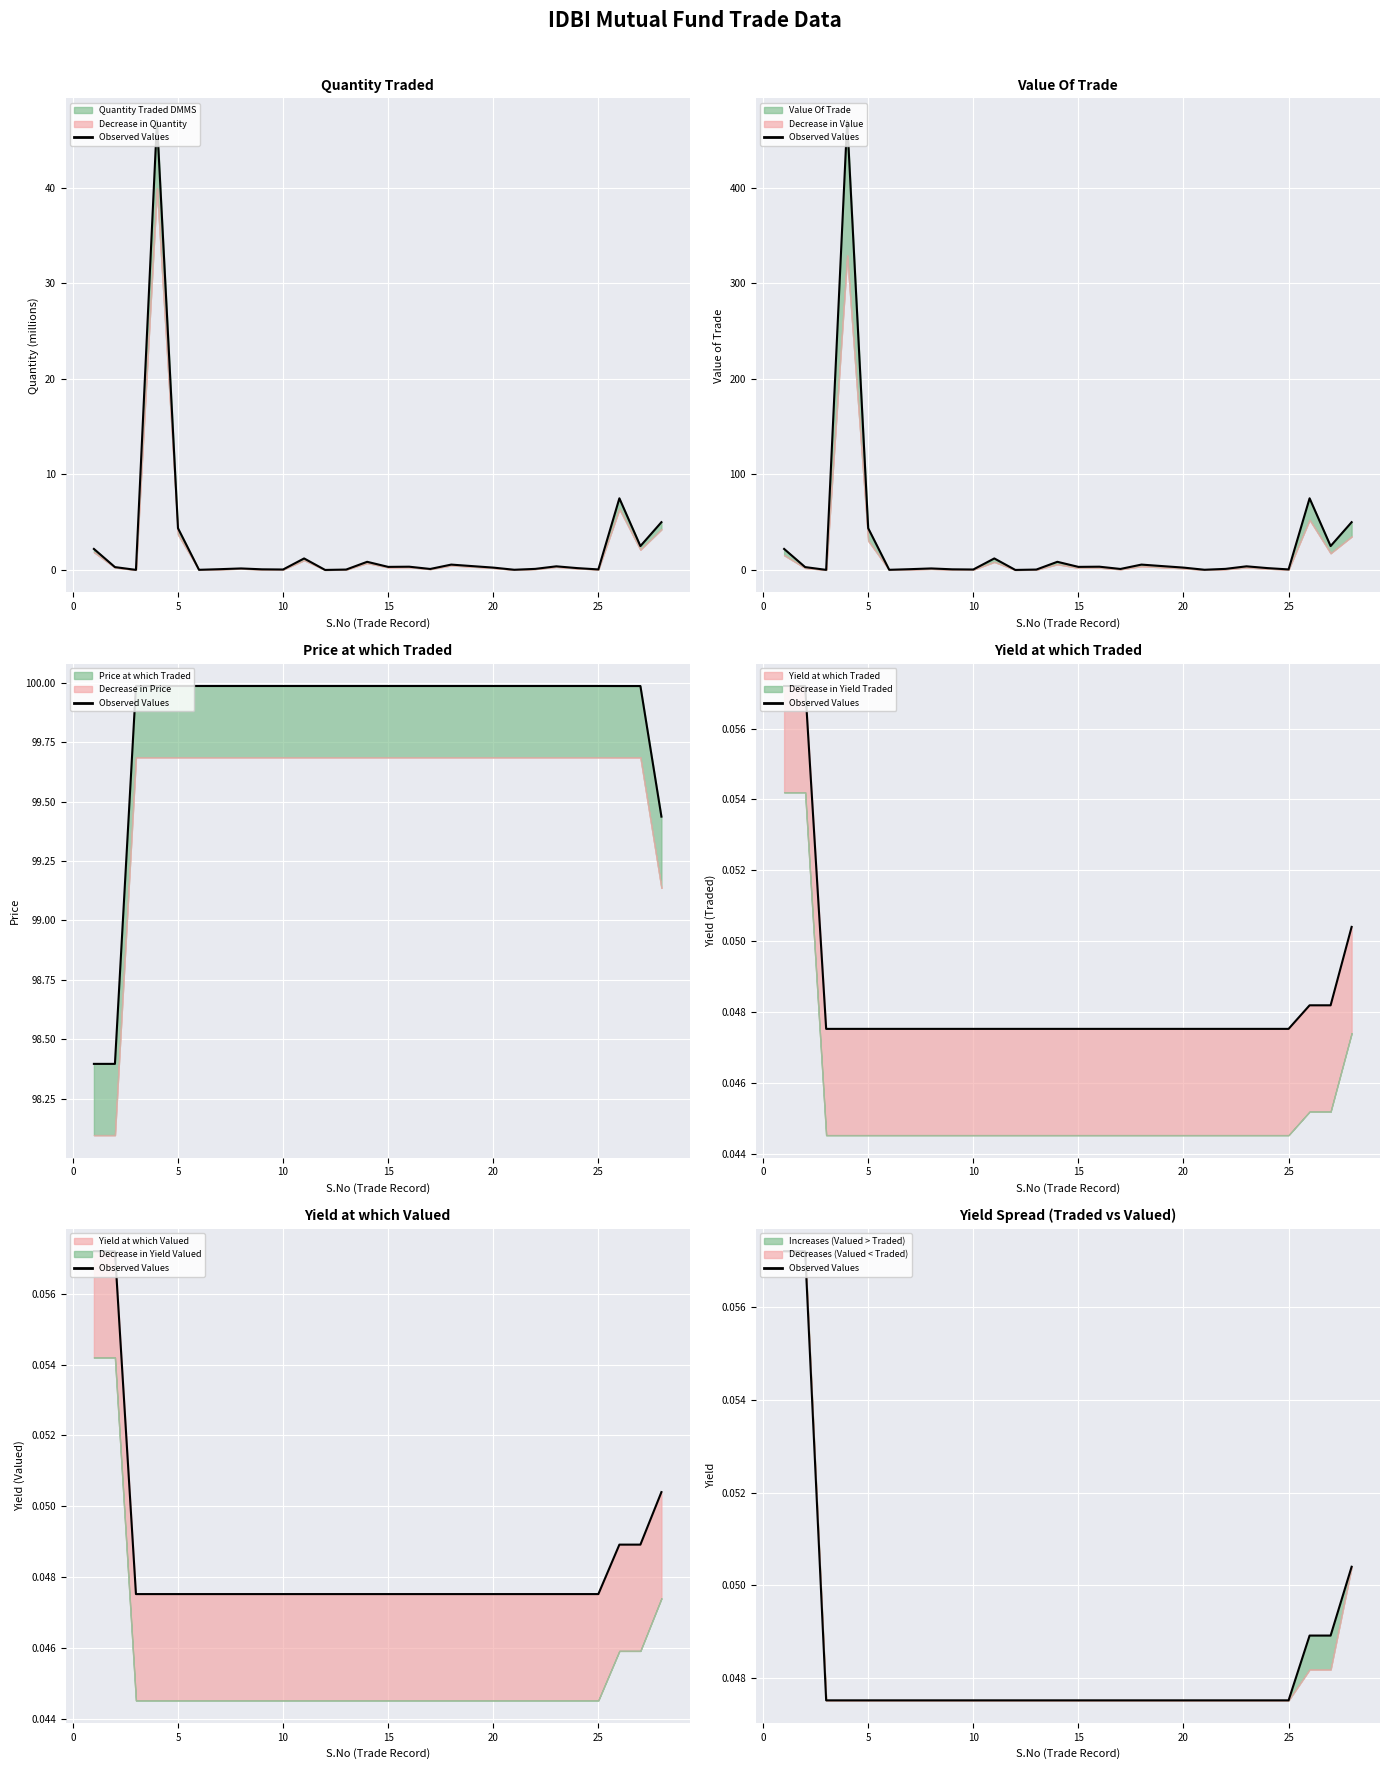

Reading left to right, extract all data points from this chart.

0.1	0.1	0.0	0.0	0.0	0.0	0.0	0.0	0.0	0.0	0.0	0.0	0.0	0.0	0.0	0.0	0.0	0.0	0.0	0.0	0.0	0.0	0.0	0.0	0.0	0.0	0.0	0.1